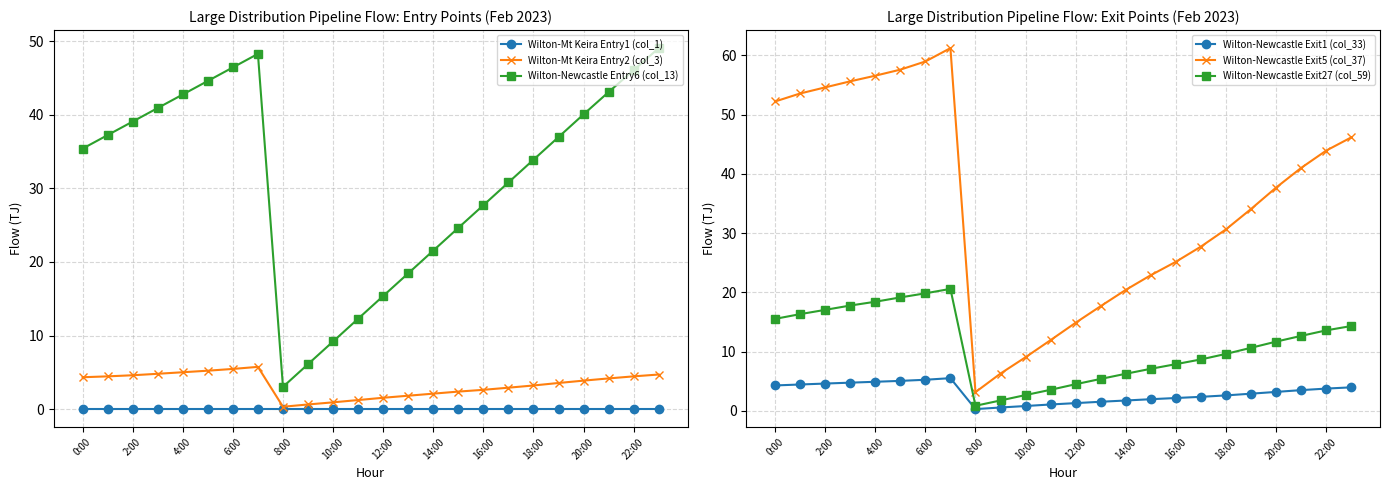

True or false: Wilton-Mt Keira Entry2 (col_3) has a value of 2.1 at 14:00.

True